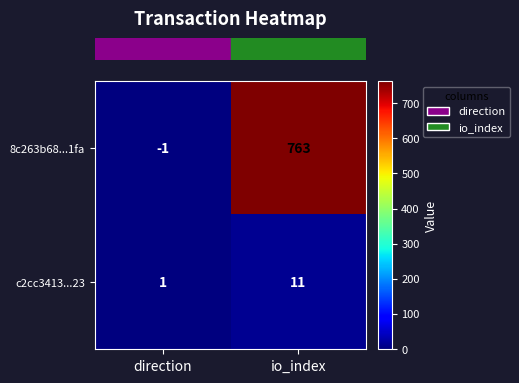

Which label corresponds to the largest value in the chart?

io_index